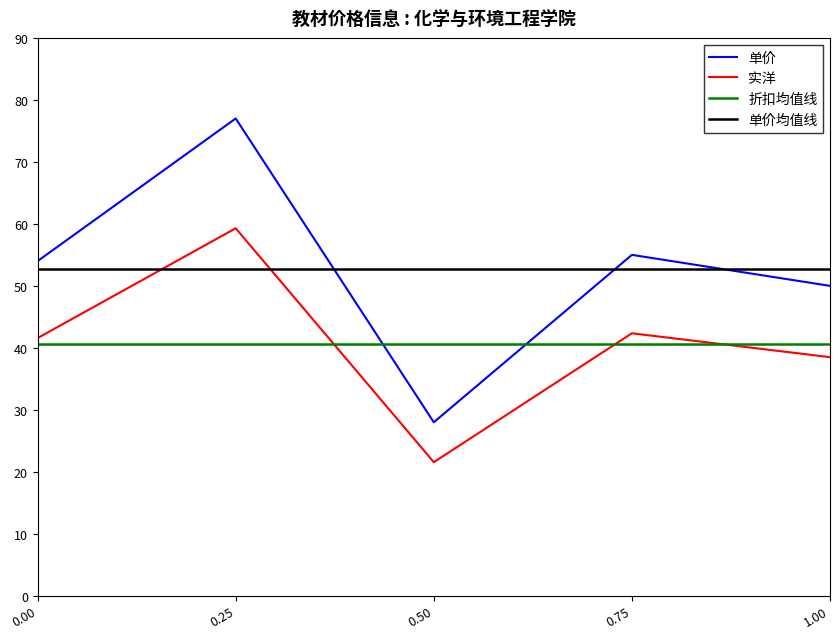

True or false: 实洋 and 单价 intersect in this chart.

False